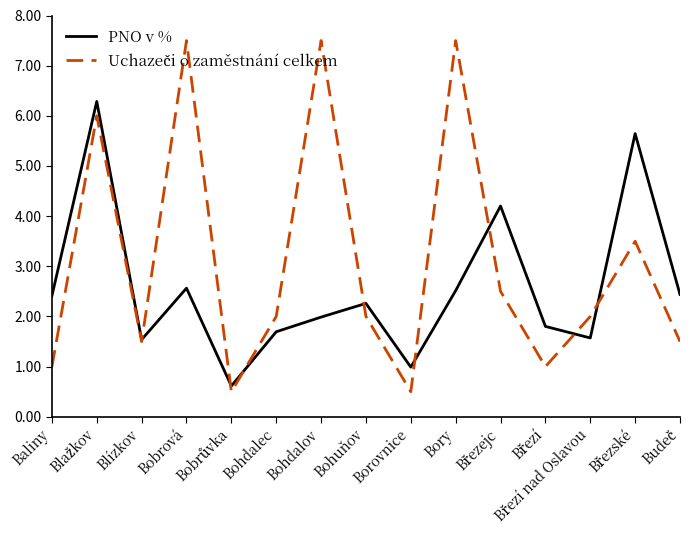

The PNO v % series shows 1.5 at Blízkov. True or false?

True